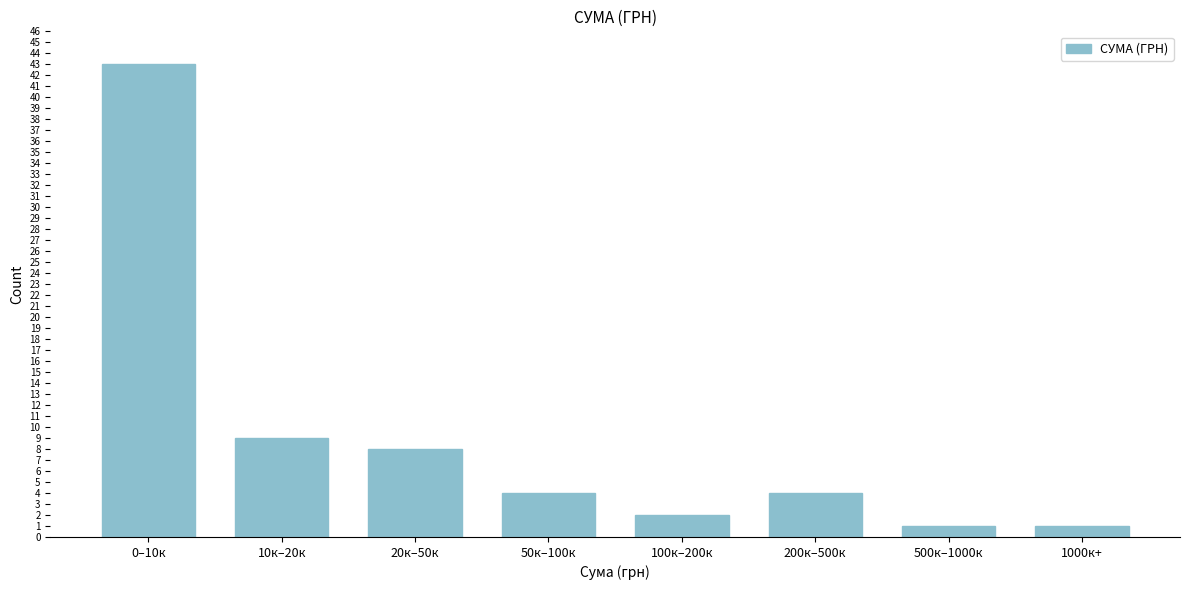

Reading left to right, what are all the values shown in this chart?

0–10к=43	10к–20к=9	20к–50к=8	50к–100к=4	100к–200к=2	200к–500к=4	500к–1000к=1	1000к+=1